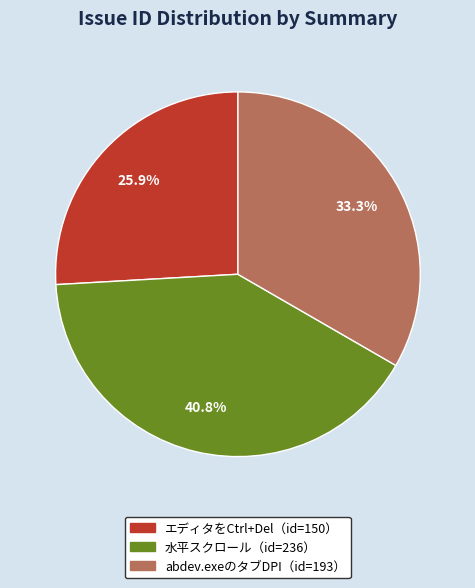

What is the ratio of the value at abdev.exeのタブDPI（id=193） to the value at 水平スクロール（id=236）?

0.8